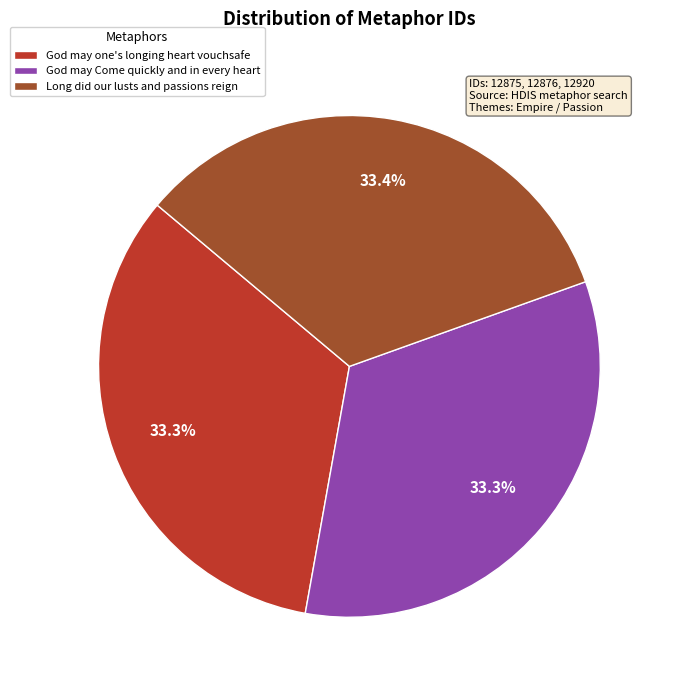

What is the ratio of the value at God may Come quickly and in every heart to the value at Long did our lusts and passions reign?

1.0